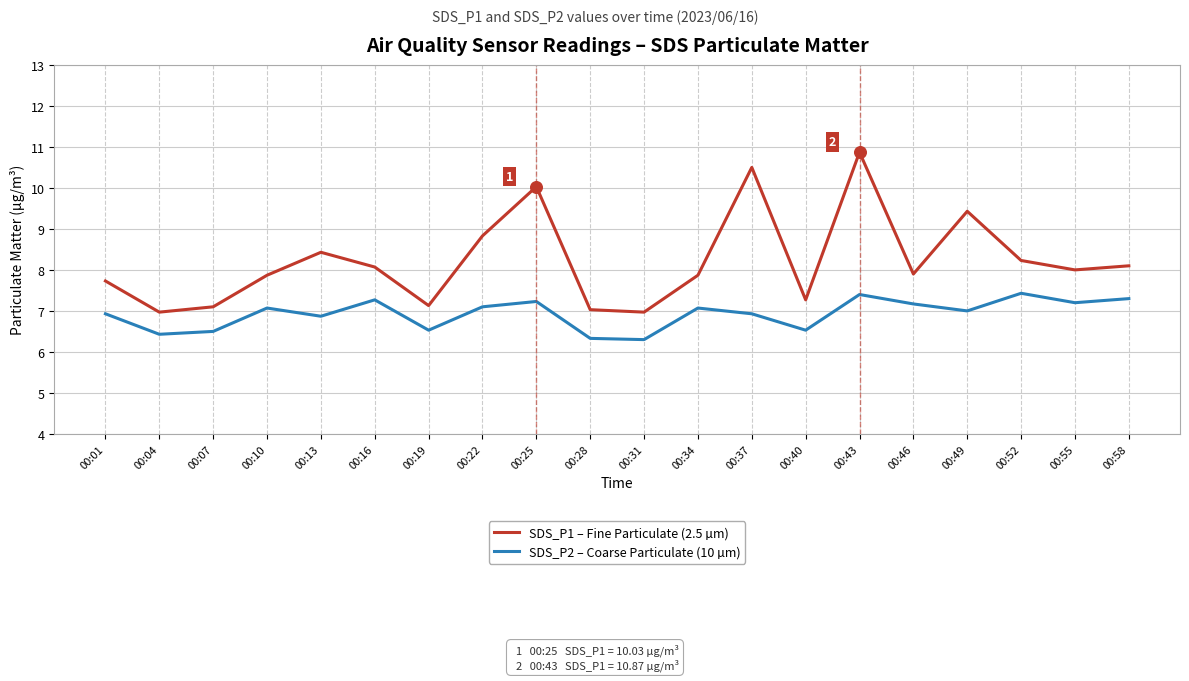

What are all the series names shown in the legend?

SDS_P1 – Fine Particulate (2.5 µm), SDS_P2 – Coarse Particulate (10 µm)